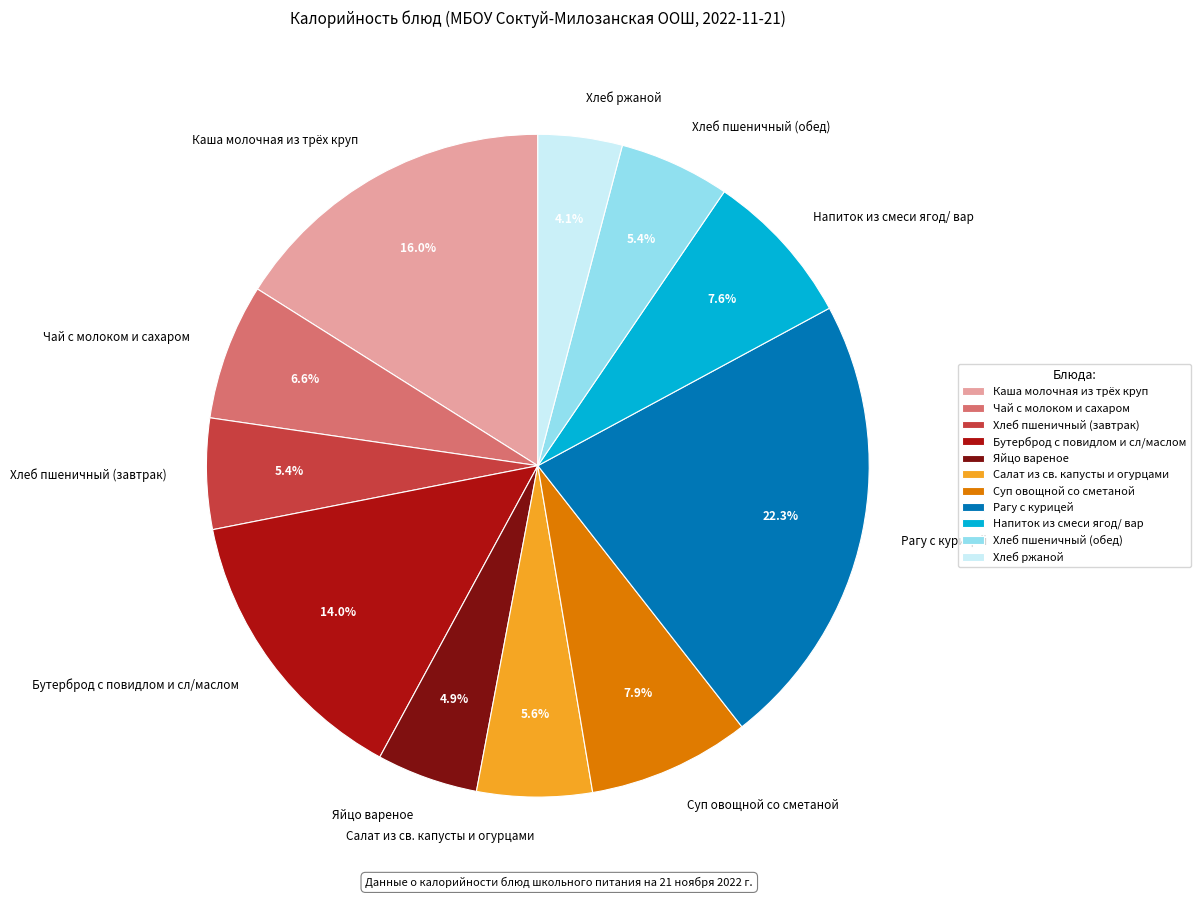

Which has a higher value, Салат из св. капусты и огурцами or Бутерброд с повидлом и сл/маслом?

Бутерброд с повидлом и сл/маслом